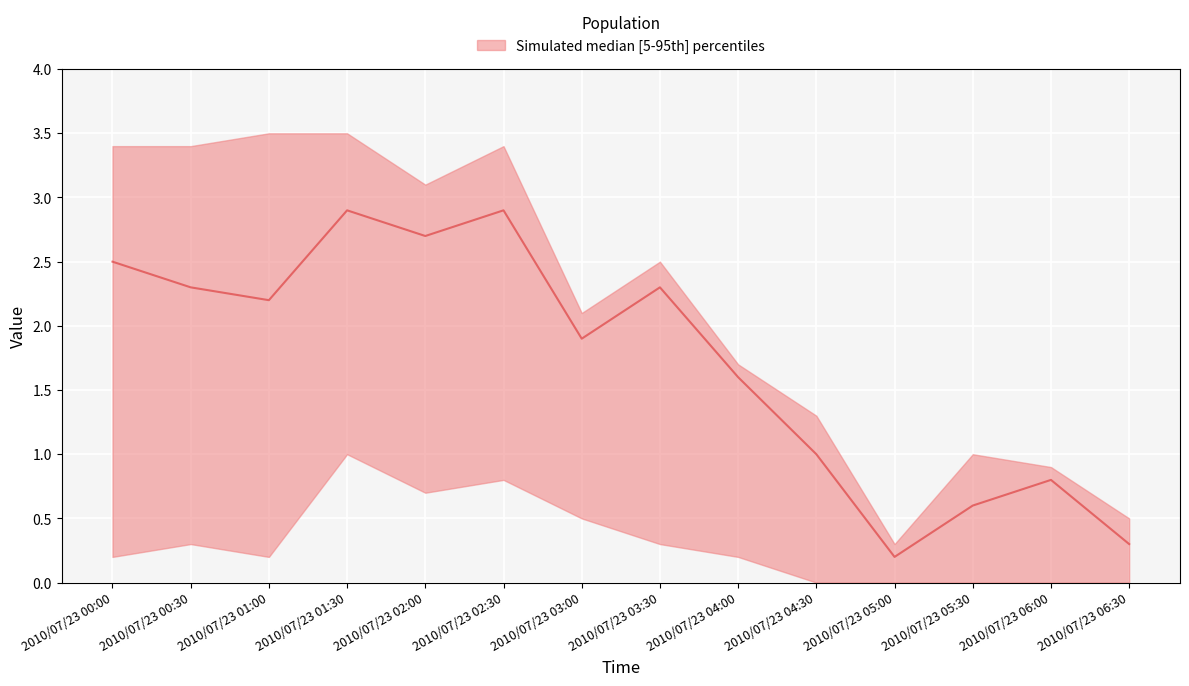

At which category is the sum across all series the highest?

2010/07/23 01:30